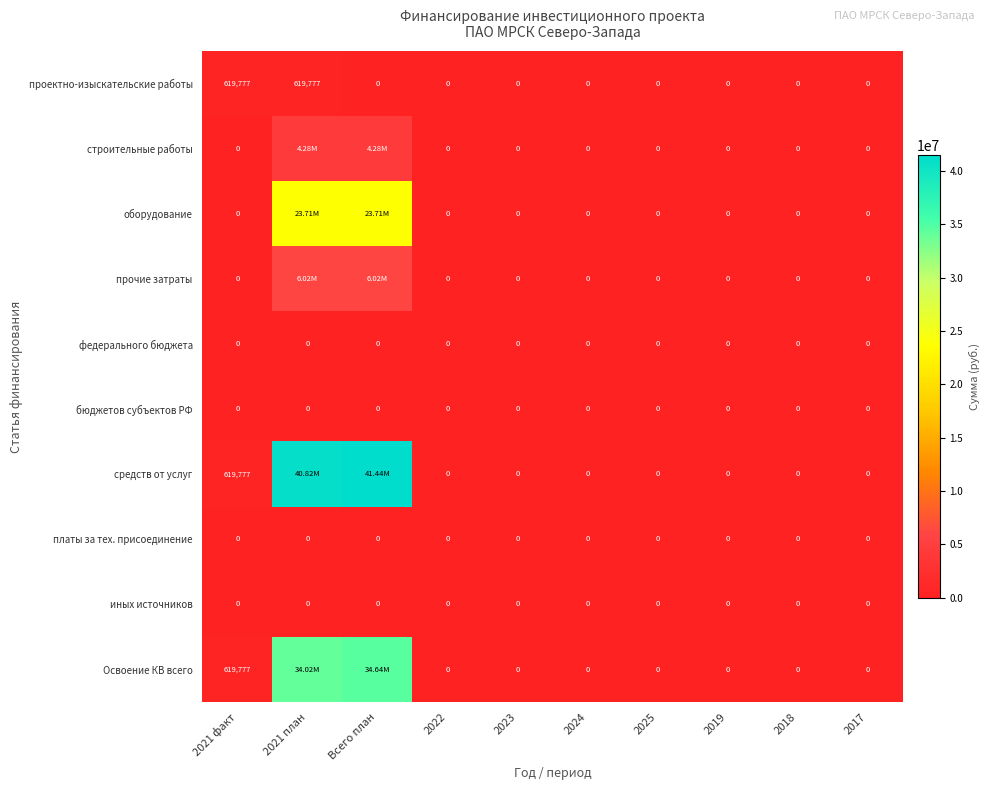

What is the sum of all проектно-изыскательские работы values?

1239554